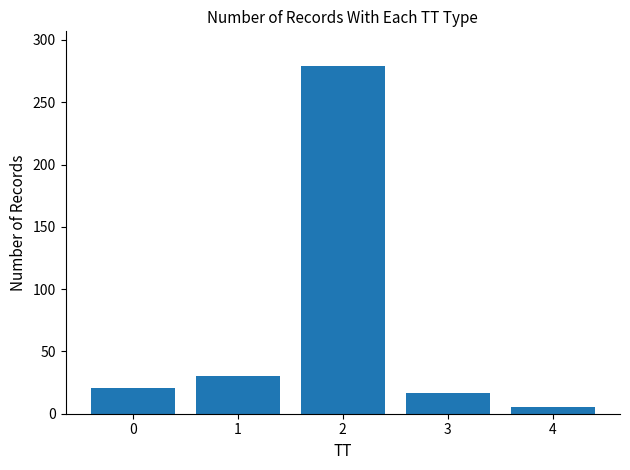

Rank the categories by value from highest to lowest.

2, 1, 0, 3, 4